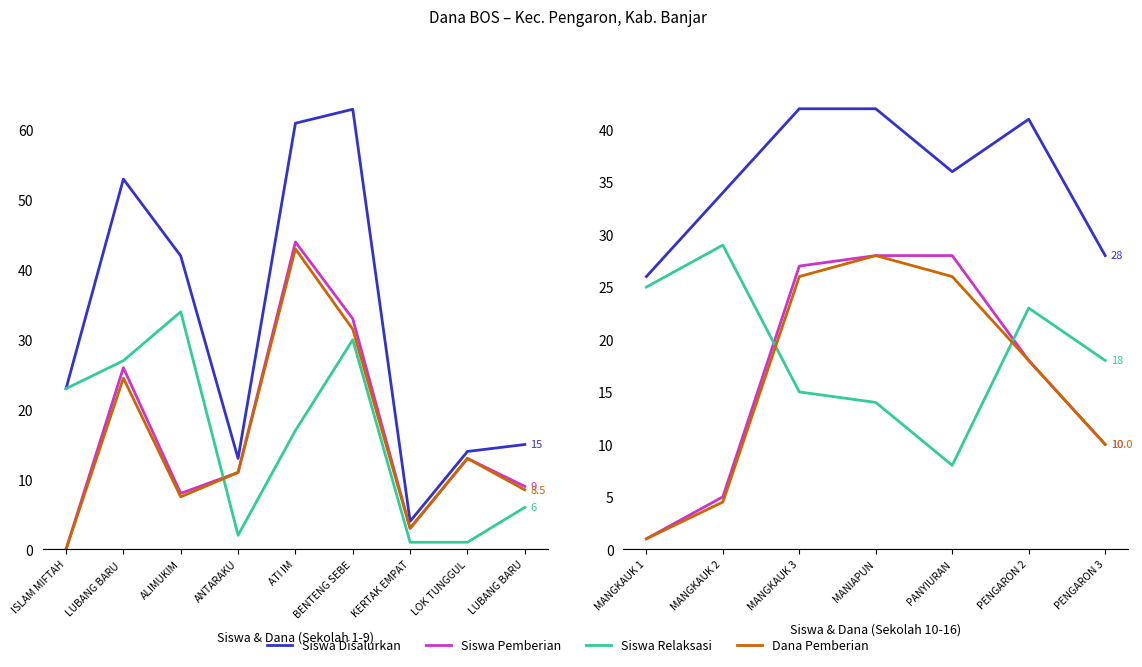

Rank the series by their maximum value, from lowest to highest.

Siswa Pemberian, Dana Pemberian, Siswa Relaksasi, Siswa Disalurkan